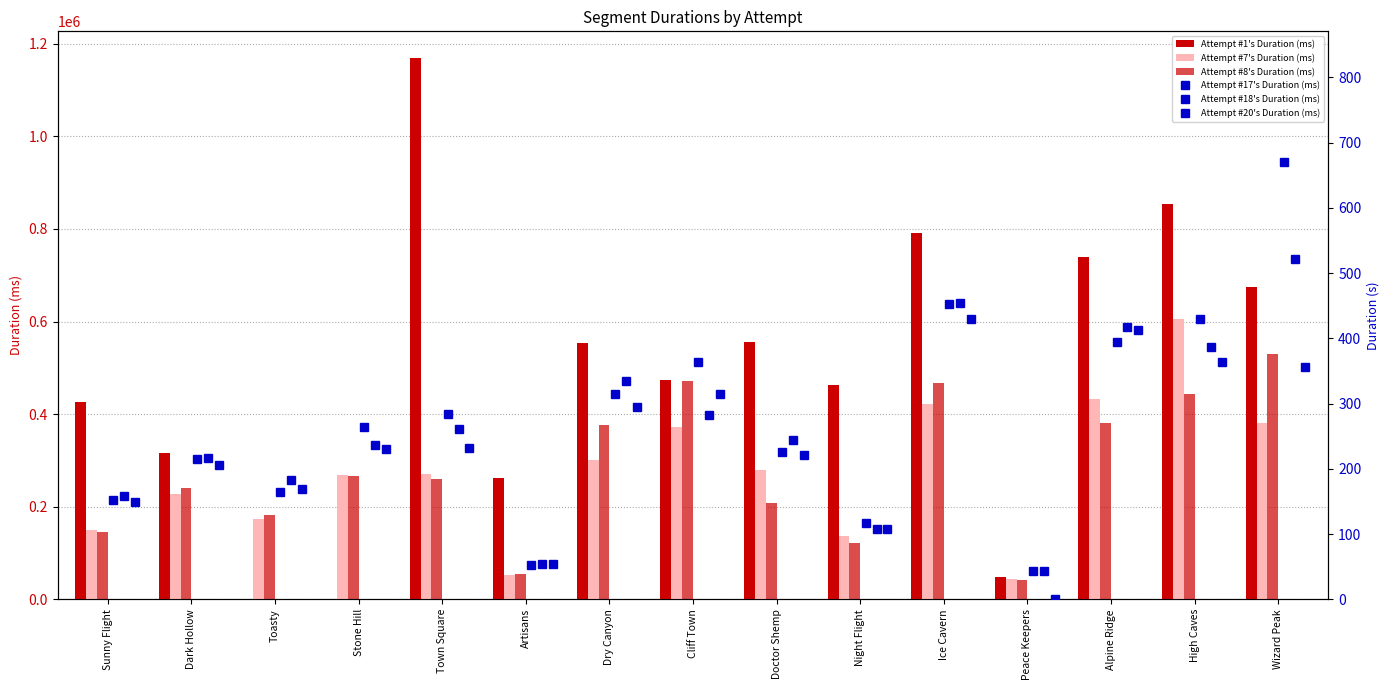

What are all the series names shown in the legend?

Attempt #1's Duration (ms), Attempt #7's Duration (ms), Attempt #8's Duration (ms), Attempt #17's Duration (ms), Attempt #18's Duration (ms), Attempt #20's Duration (ms)